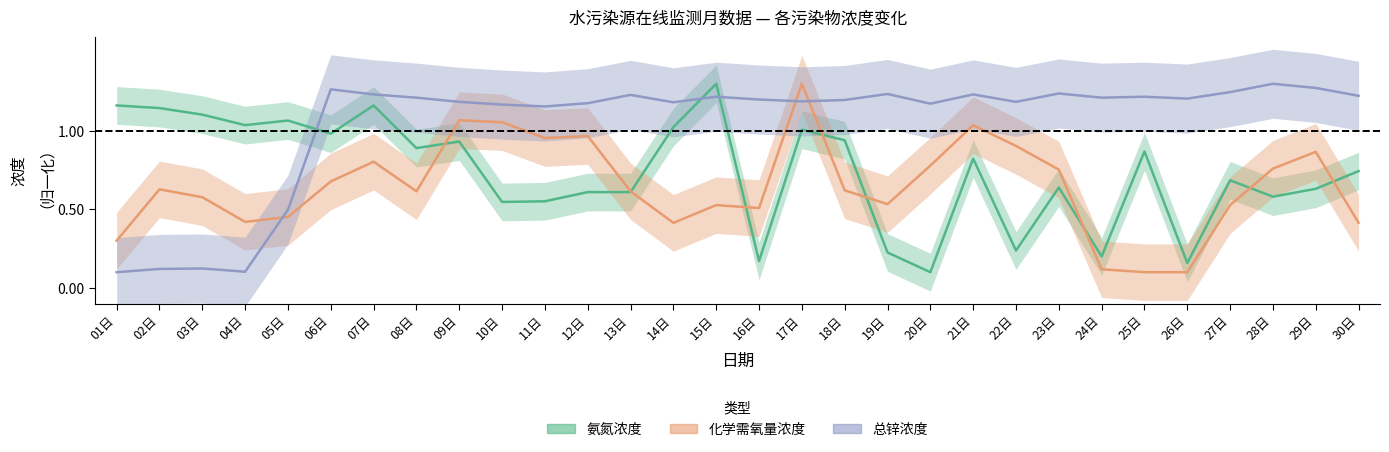

Where is the first local minimum for 总锌浓度?

04日